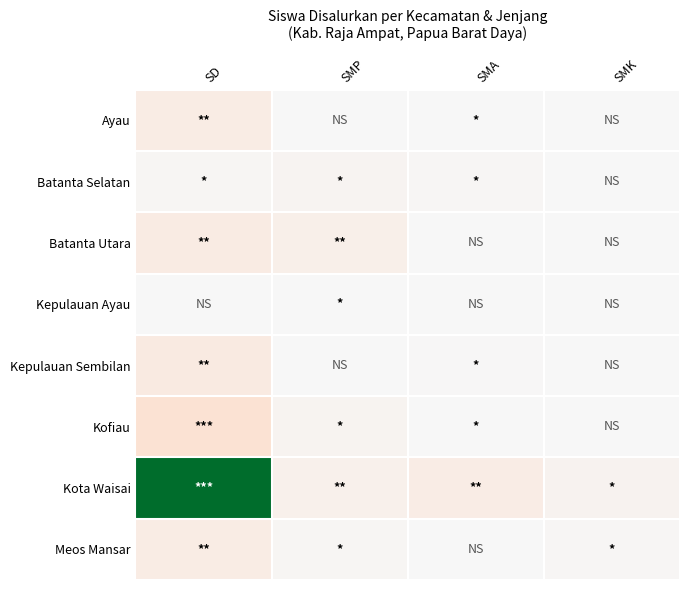

What is the spread (max minus min) of values at SMK?

21